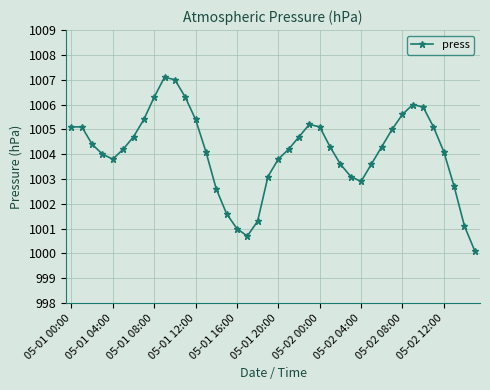

What is the sum of all values?

40163.6